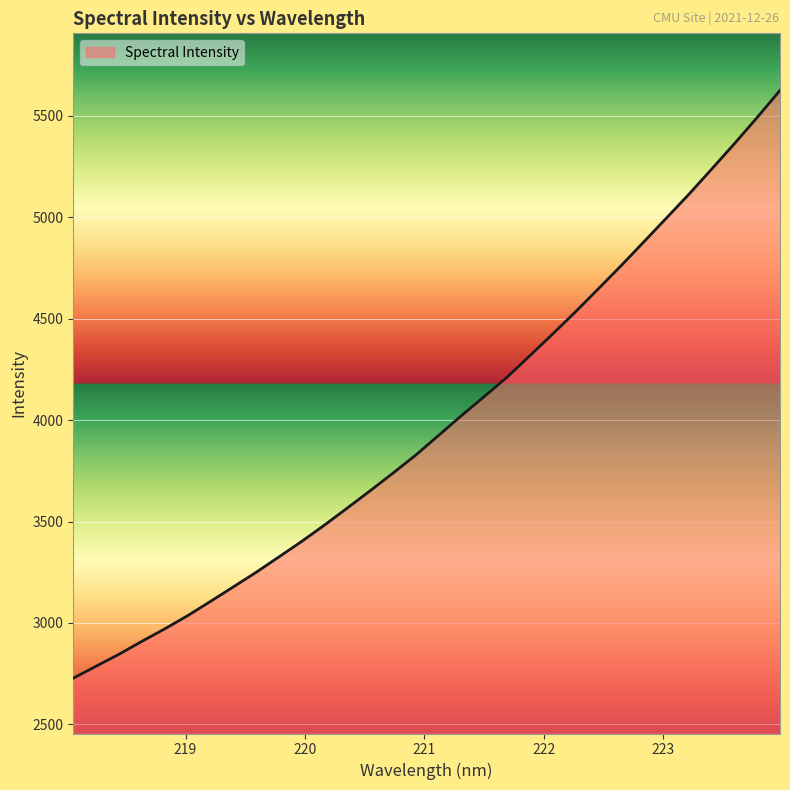

What is the difference between the maximum and minimum values?

2897.3